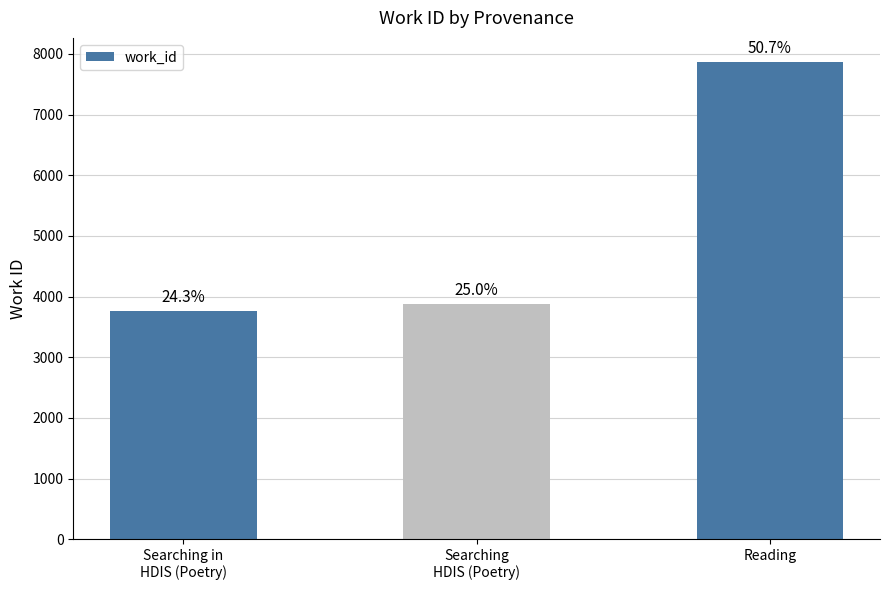

True or false: the data shows 3885 at Searching
HDIS (Poetry).

True